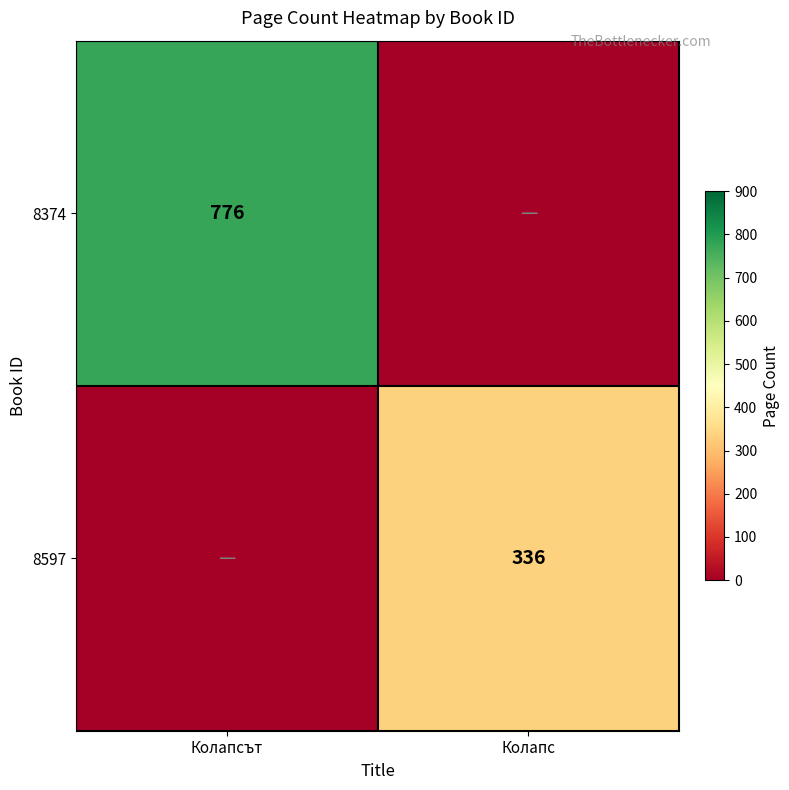

True or false: 8374 has a value of 1347 at Колапсът.

False